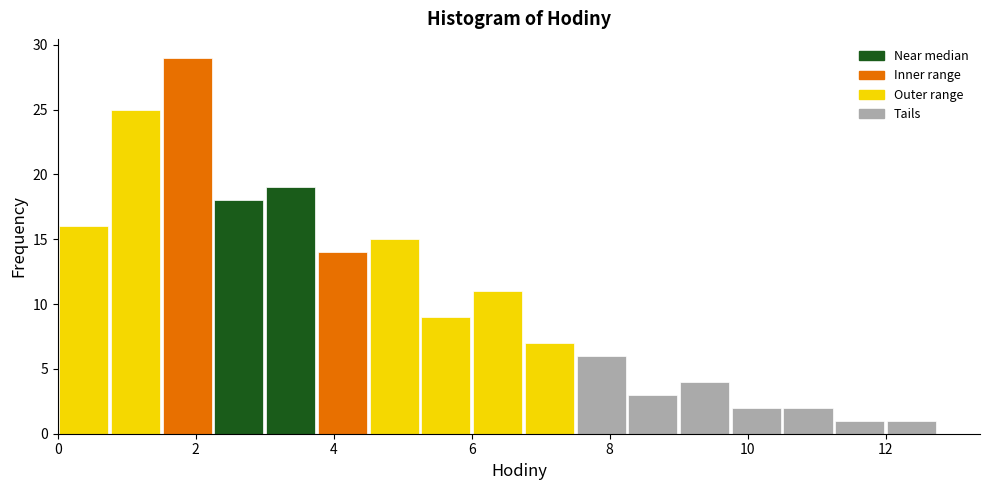

Around what value on the x-axis is the tallest bar? Give the approximate position of its centre, as read against the axis.

1.8